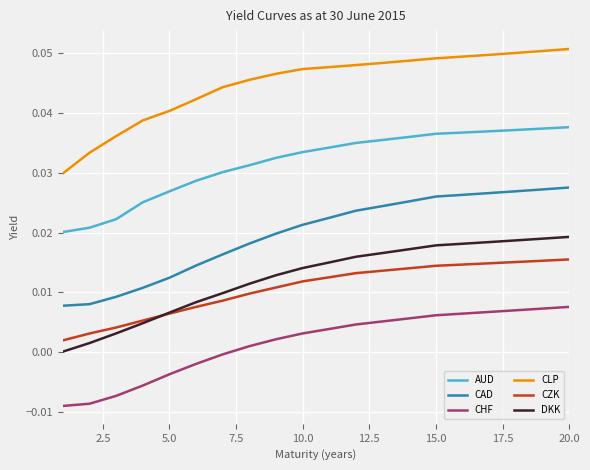

How many values in CHF are above zero?

13